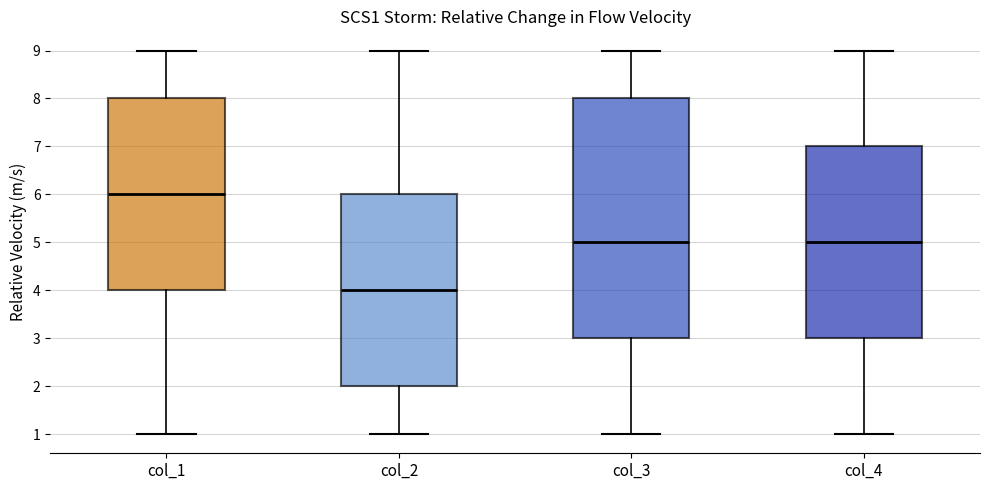

Reading left to right, read every box against the y-axis: the position of its median line, the range the box covers, and the ends of its whiskers. The values are not printed on the chart, so give them approximately, as read against the axis.

col_1: median 6, box 4 to 8, whiskers 1 to 9
col_2: median 4, box 2 to 6, whiskers 1 to 9
col_3: median 5, box 3 to 8, whiskers 1 to 9
col_4: median 5, box 3 to 7, whiskers 1 to 9